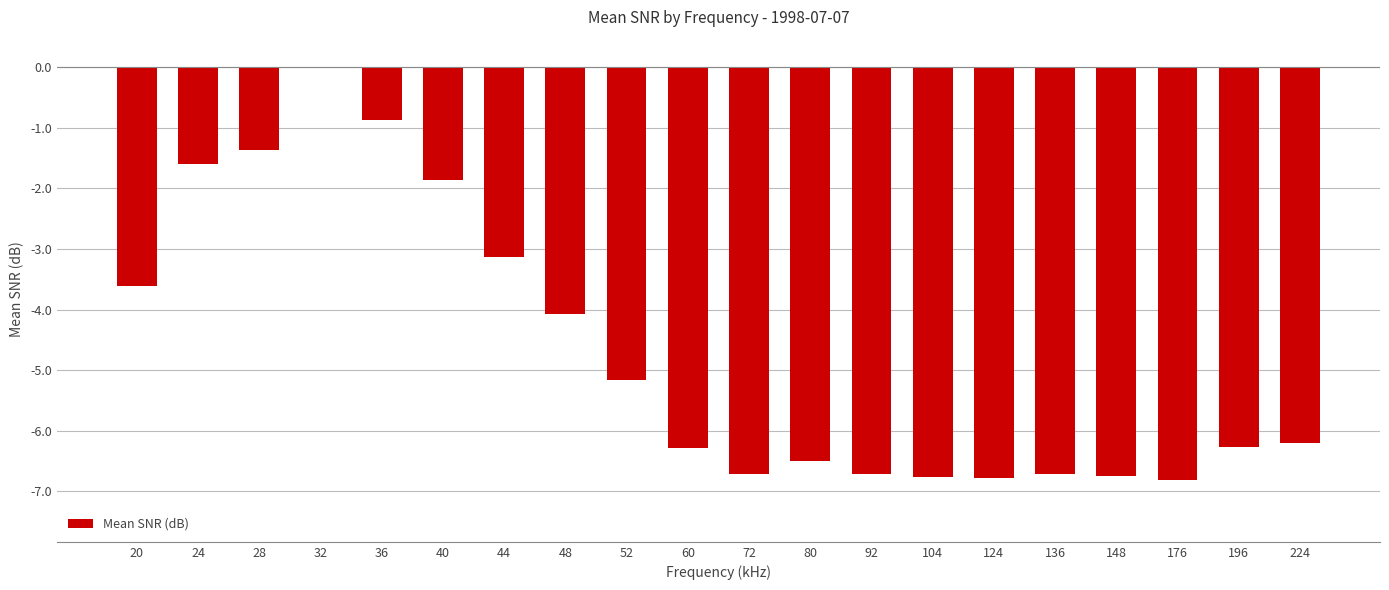

What is the sum of all values?

-94.1